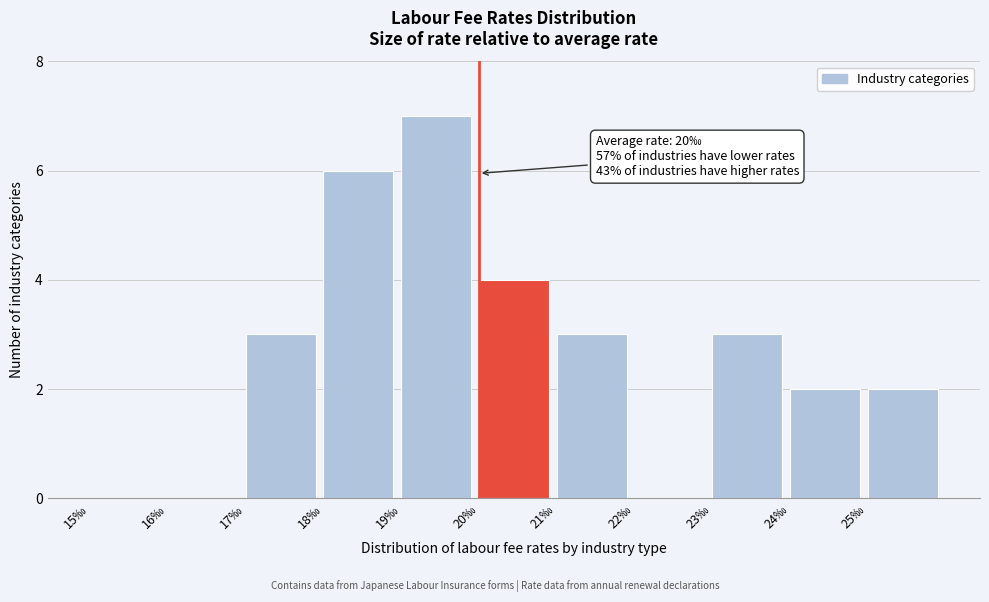

Which range on the x-axis has the tallest bar?

19 to 20